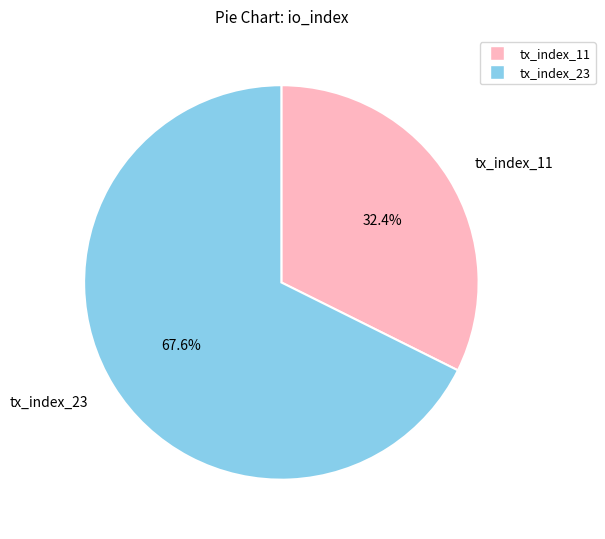

To the nearest percent, what portion does tx_index_11 represent?

32%